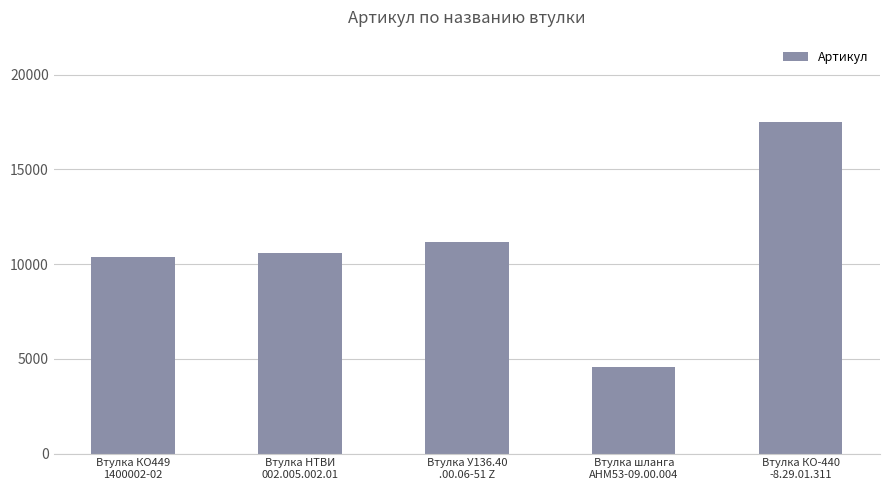

What is the sum of the values at Втулка КО449
1400002-02 and Втулка НТВИ
002.005.002.01?

20971